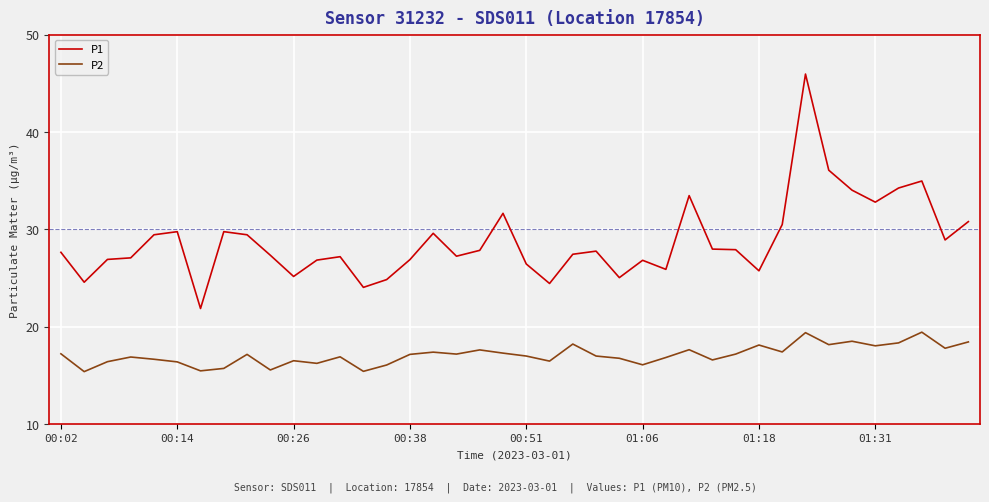

True or false: P2 and P1 cross at least once.

False